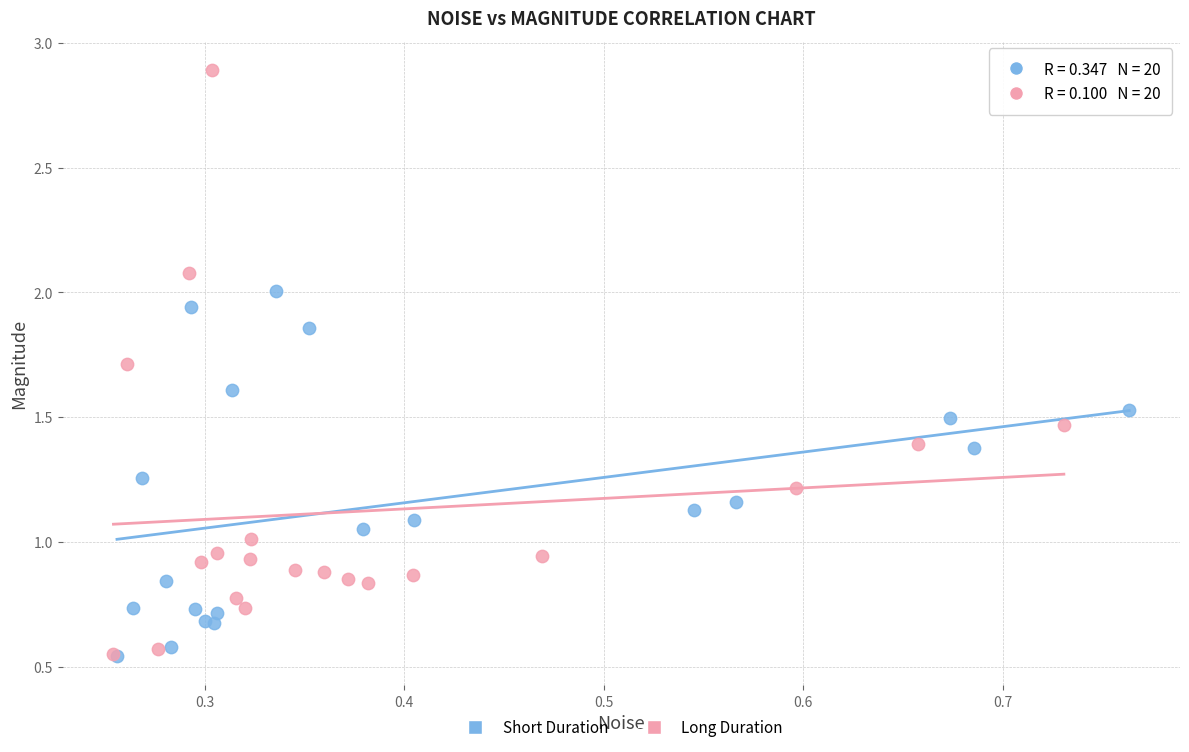

Which series contains the highest Y value?

Long Duration